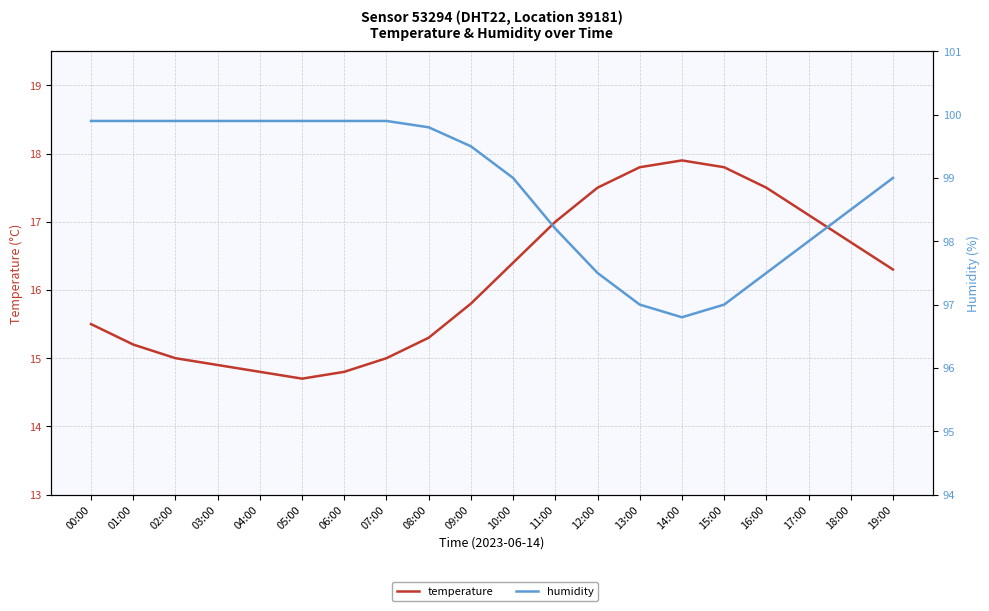

What is the label of the 14th point from the left?

13:00